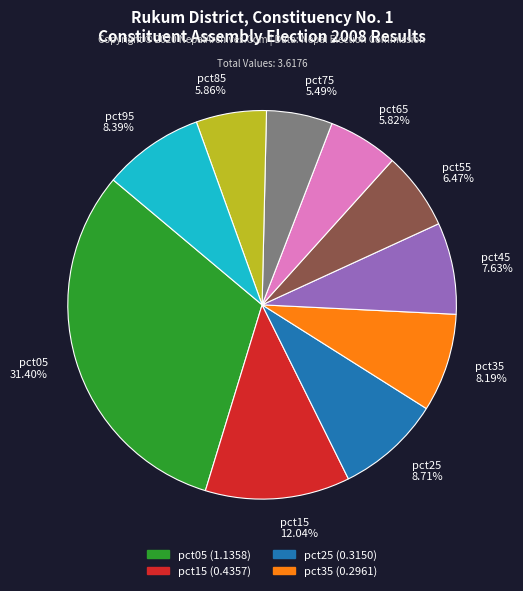

What percentage is the pct75 slice, to the nearest percent?

5%